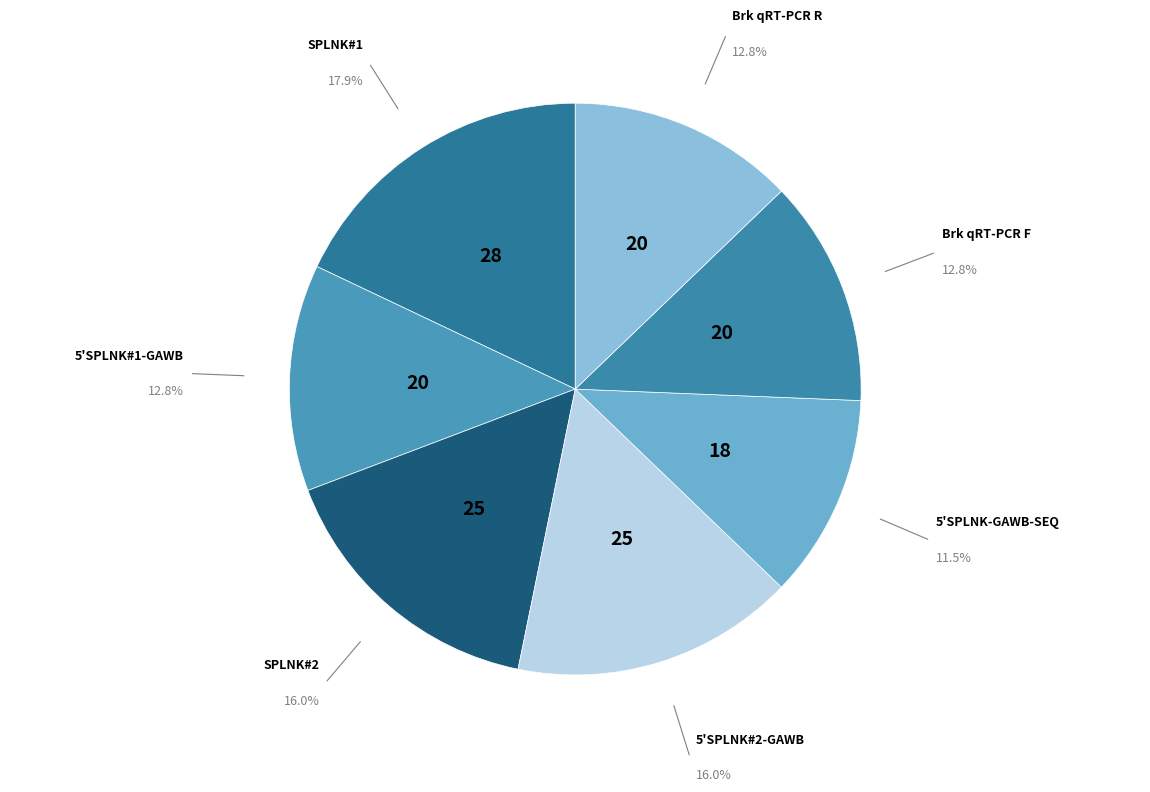

Approximately how many times larger is the value at 5'SPLNK#1-GAWB compared to Brk qRT-PCR R?

1.0